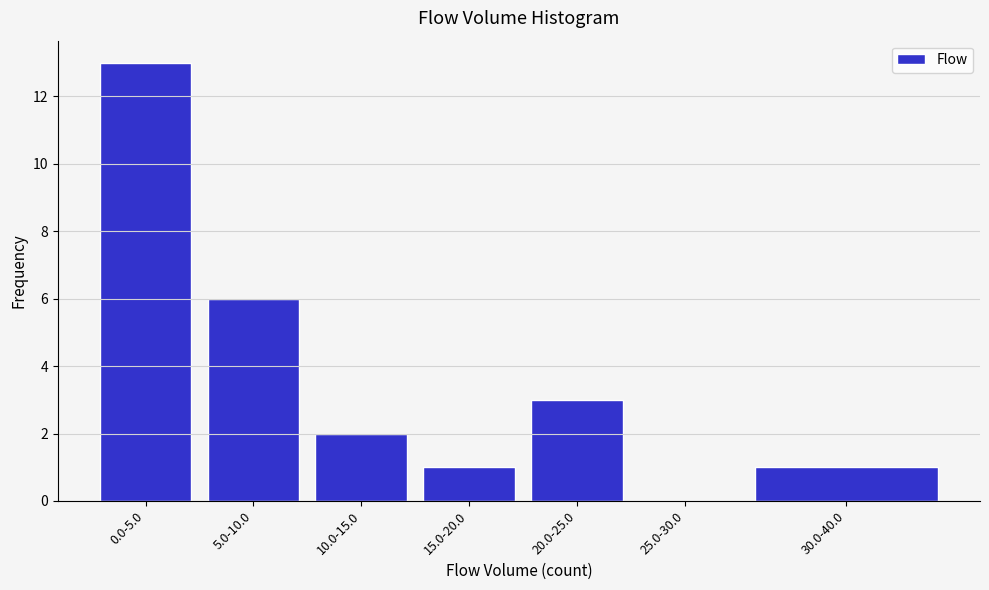

Reading left to right, extract all data points from this chart.

0.0-5.0=13	5.0-10.0=6	10.0-15.0=2	15.0-20.0=1	20.0-25.0=3	25.0-30.0=0	30.0-40.0=1